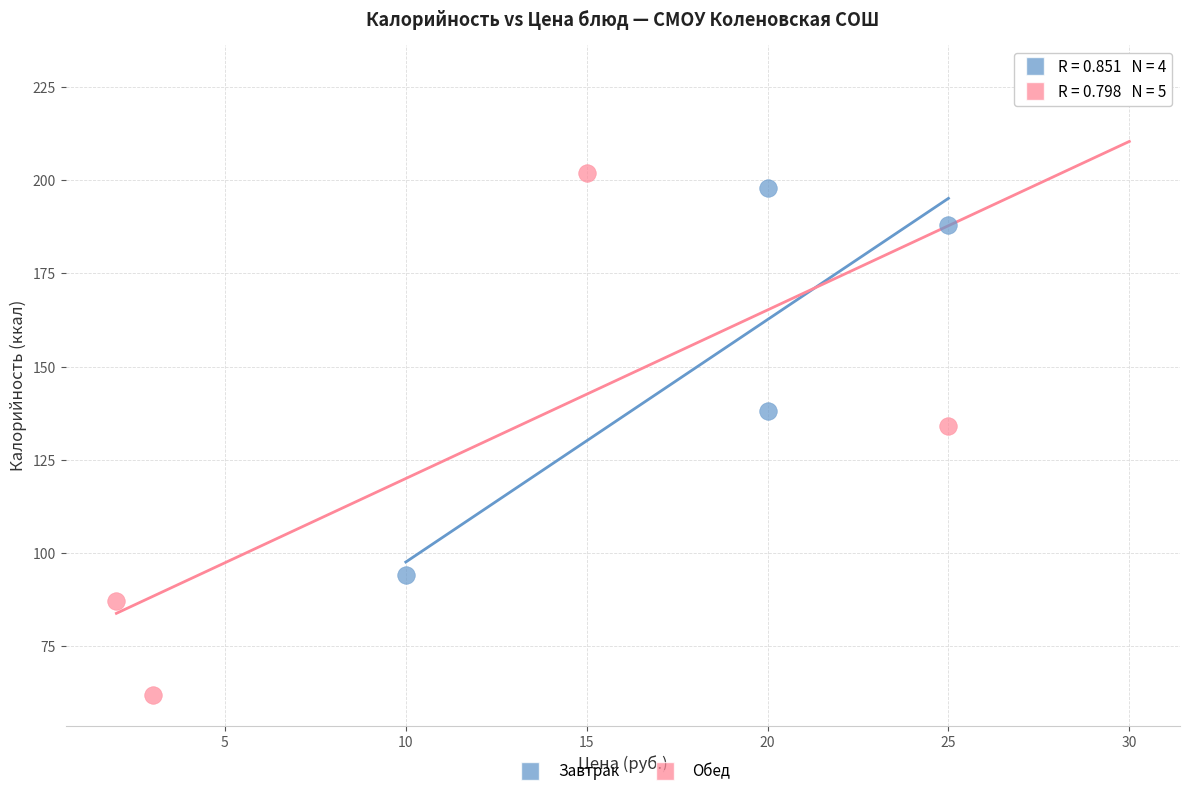

Which series has the widest spread of Y values?

Обед